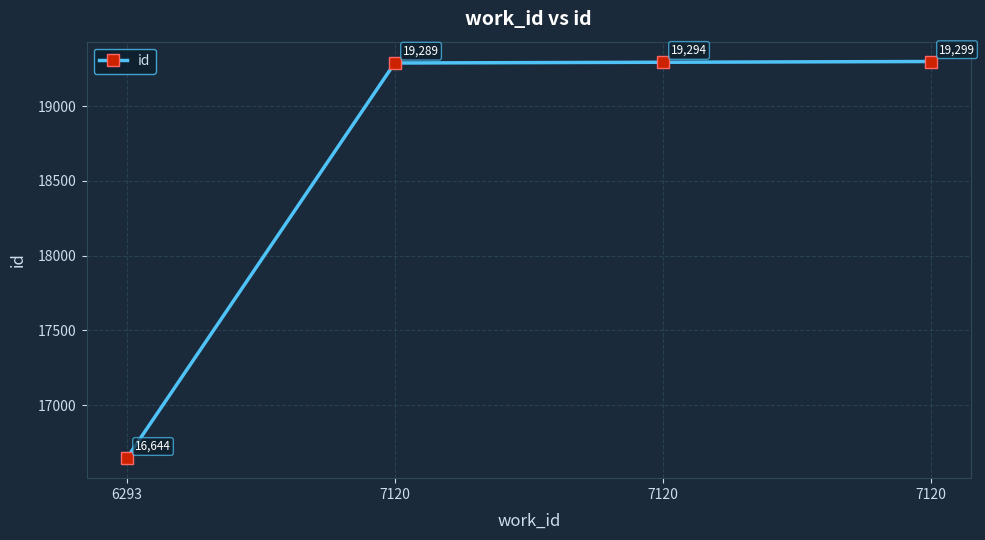

Reading left to right, list all the values displayed in this chart.

16644	19289	19294	19299